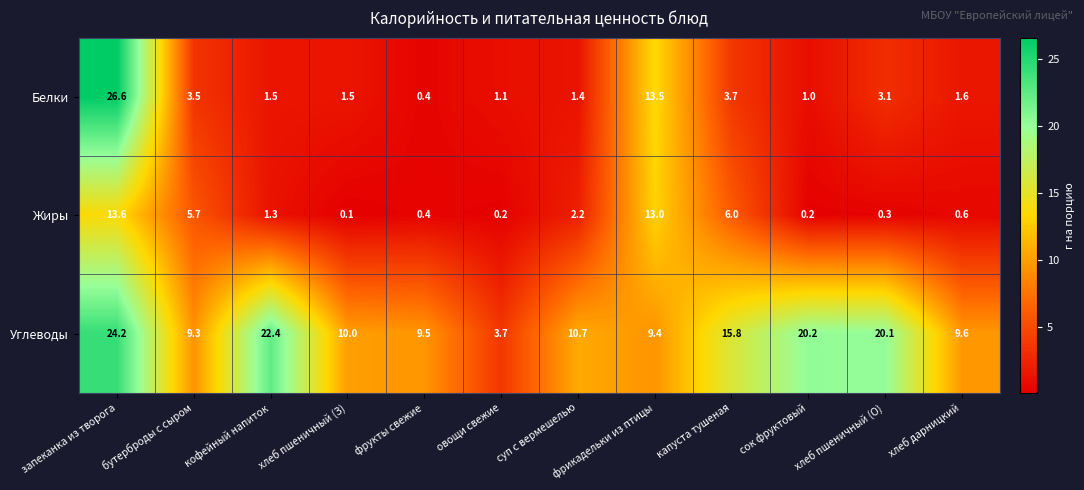

Rank the series by their maximum value, from highest to lowest.

Белки, Углеводы, Жиры